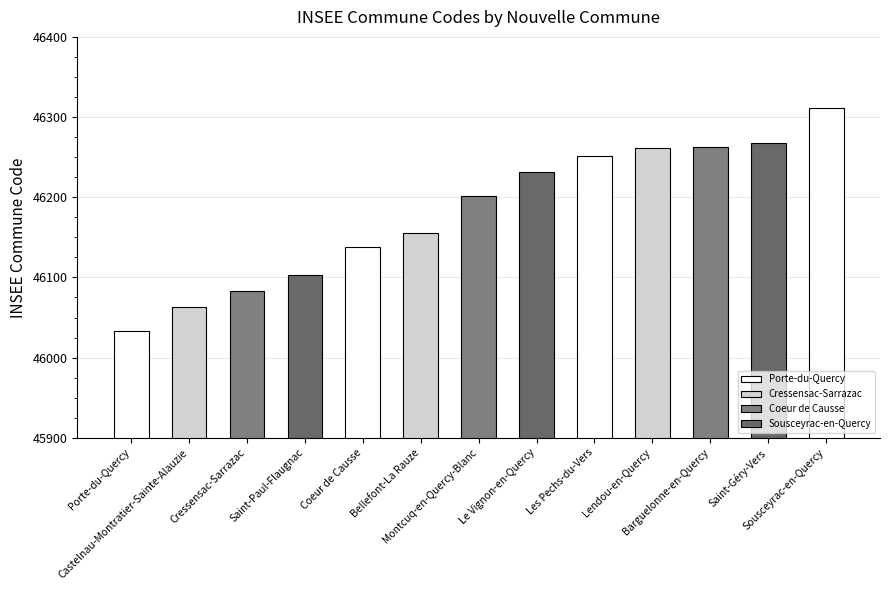

Is it true that the value at Montcuq-en-Quercy-Blanc is 70623?

False